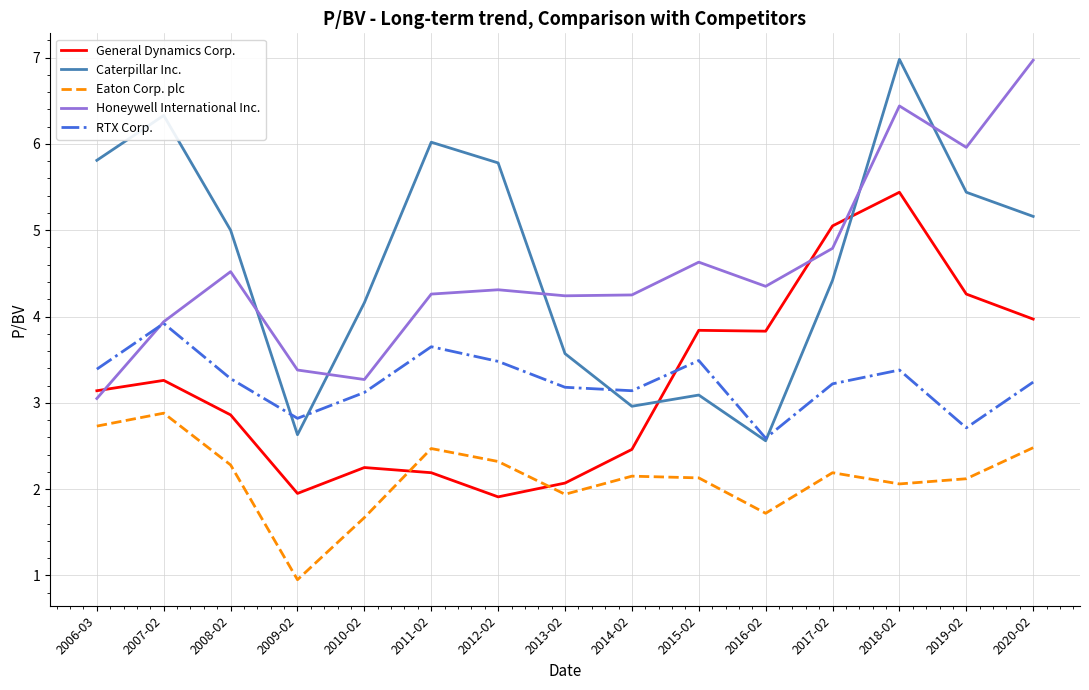

What are all the series names shown in the legend?

General Dynamics Corp., Caterpillar Inc., Eaton Corp. plc, Honeywell International Inc., RTX Corp.